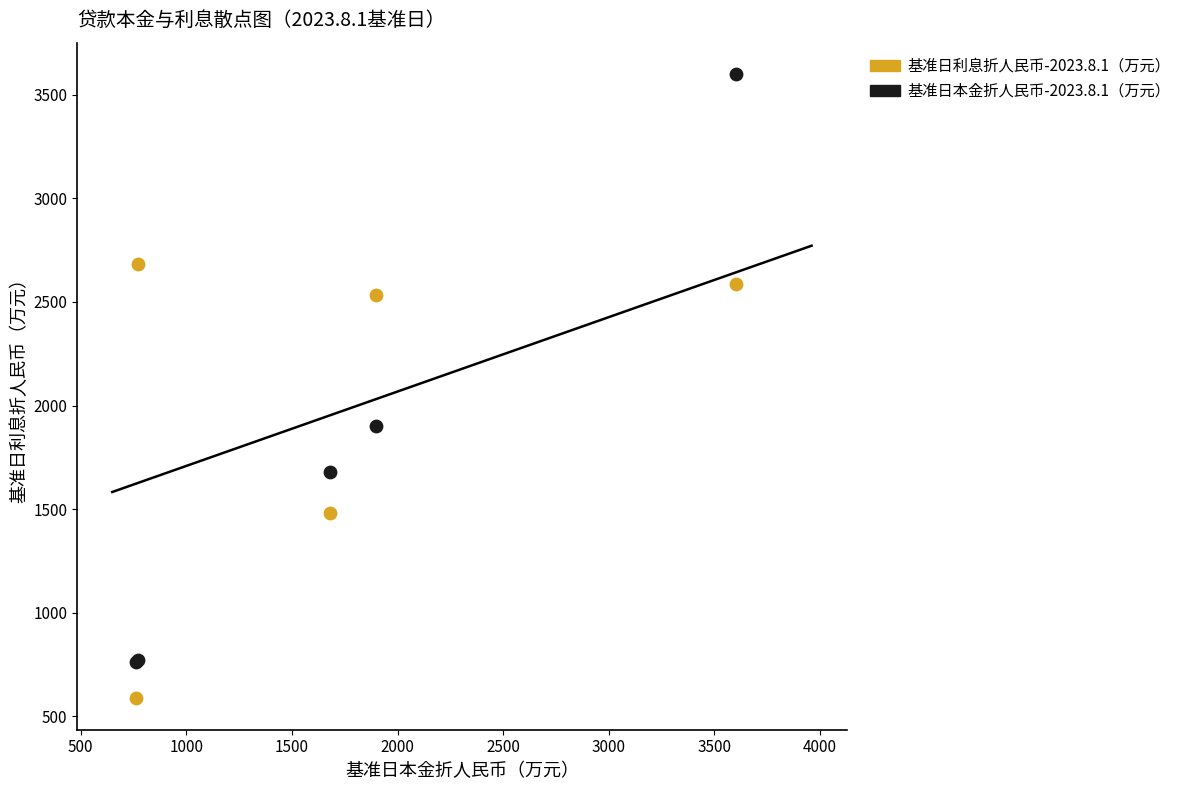

Which series contains the highest Y value?

基准日本金折人民币-2023.8.1（万元）